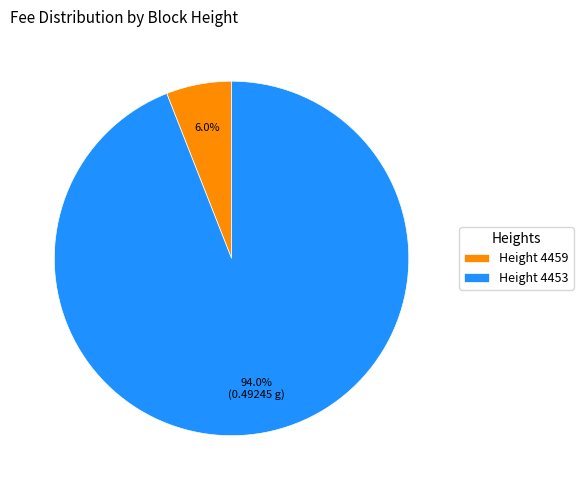

Is there any slice that represents more than half of the pie?

Yes